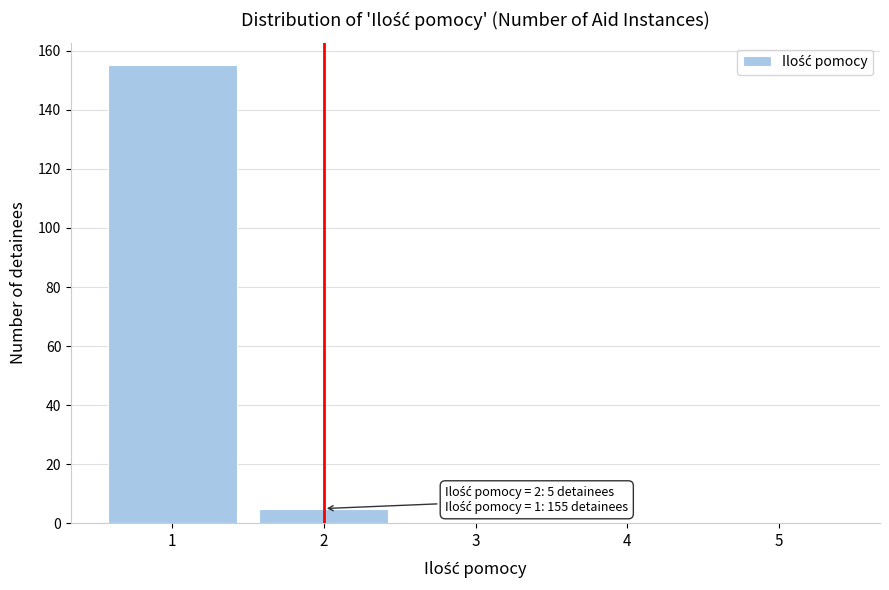

Reading left to right, what are all the values shown in this chart?

1=155	2=5	3=0	4=0	5=0